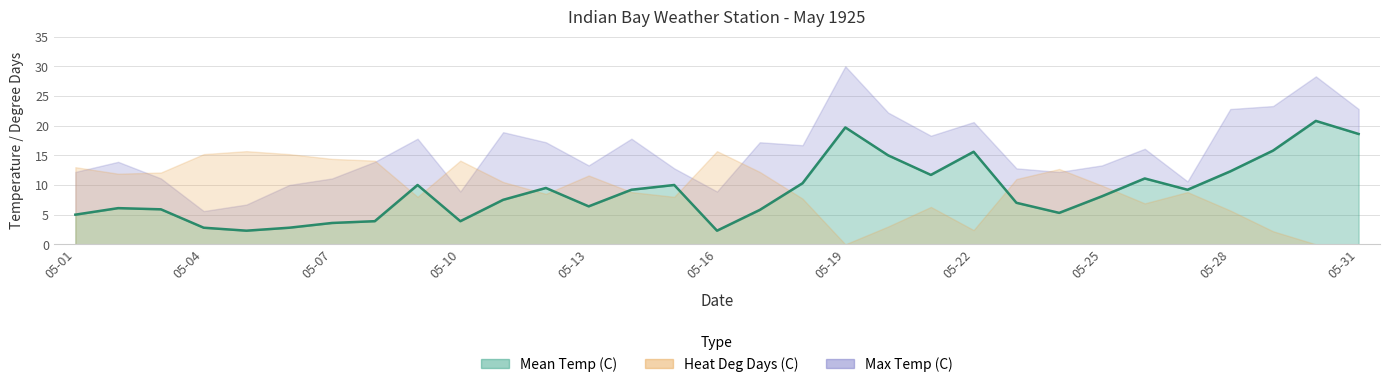

Is the value of Max Temp (C) at 05-22 greater than the value of Heat Deg Days (C) at 05-07?

Yes